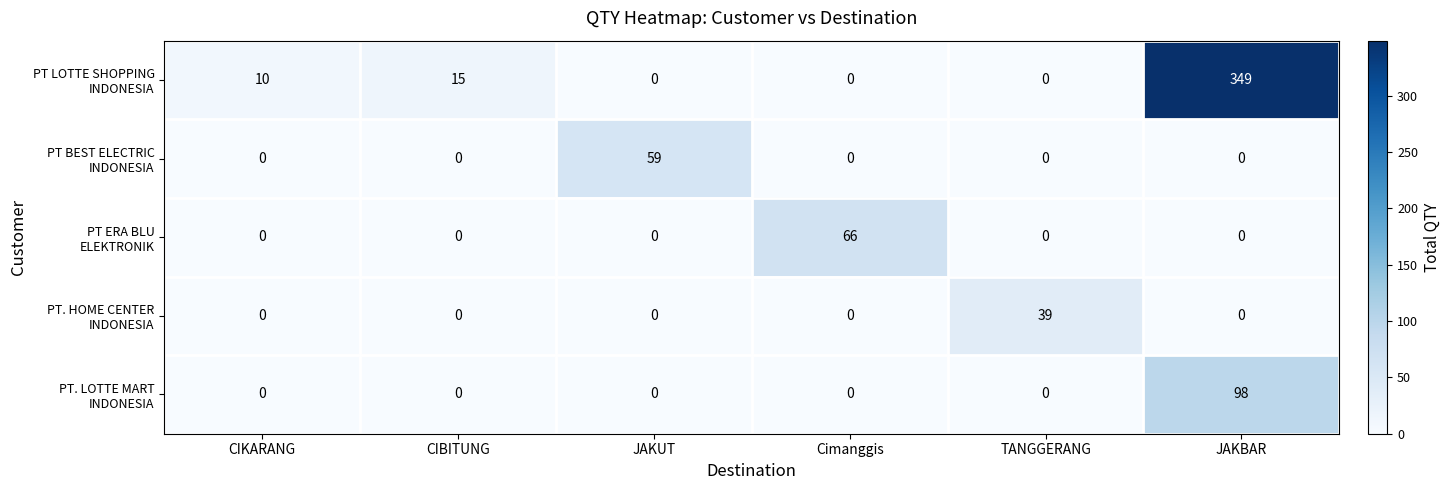

How many categories are shown in the chart?

6